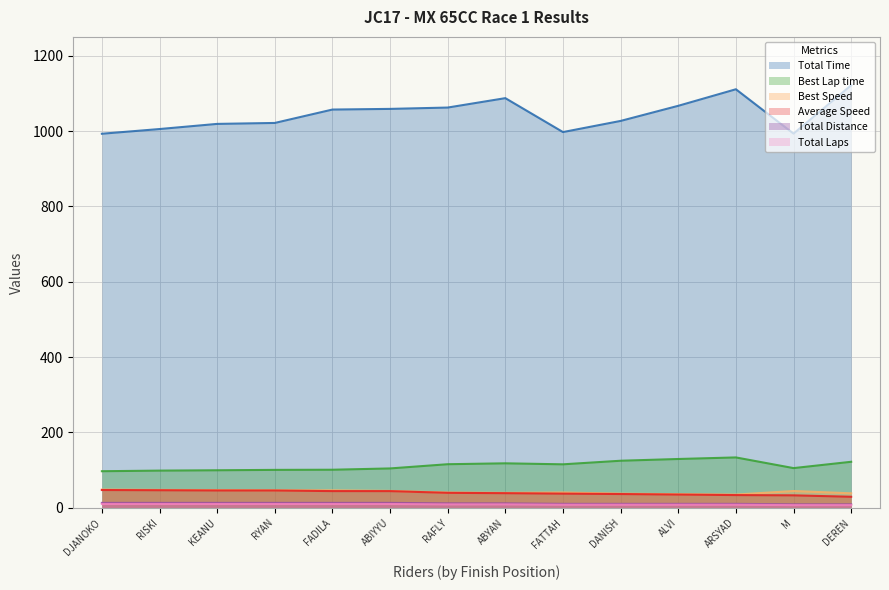

What is the minimum value for Total Distance?

9.1